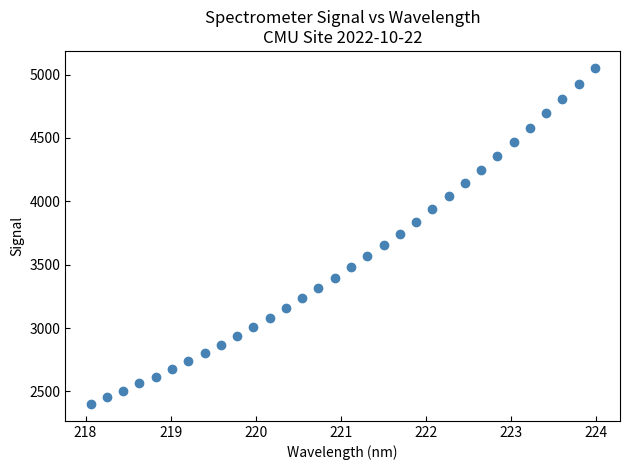

What is the range of Y values (max minus min)?

2652.5